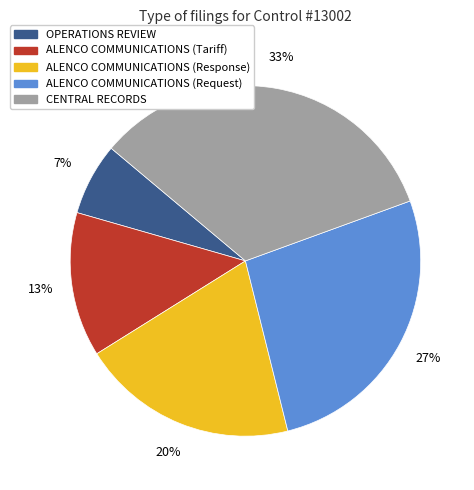

Combined, do ALENCO COMMUNICATIONS (Tariff) and OPERATIONS REVIEW account for over 50%?

No